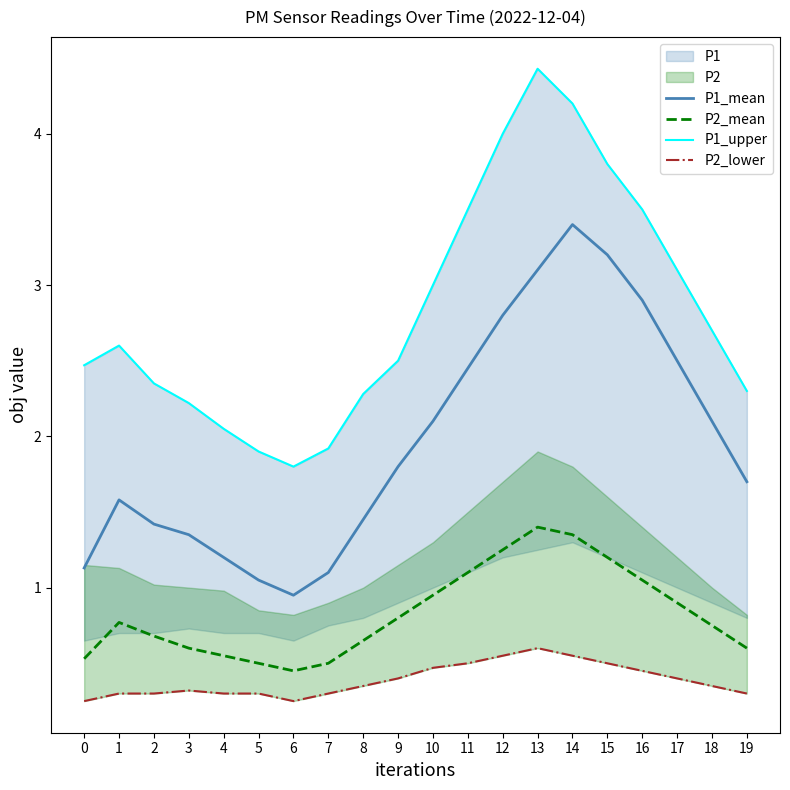

Reading left to right, transcribe all the data shown in this chart.

P1_mean: 0=1.1	1=1.6	2=1.4	3=1.4	4=1.2	5=1.1	6=0.9	7=1.1	8=1.4	9=1.8	10=2.1	11=2.5	12=2.8	13=3.1	14=3.4	15=3.2	16=2.9	17=2.5	18=2.1	19=1.7
P2_mean: 0=0.5	1=0.8	2=0.7	3=0.6	4=0.6	5=0.5	6=0.5	7=0.5	8=0.7	9=0.8	10=0.9	11=1.1	12=1.2	13=1.4	14=1.4	15=1.2	16=1.1	17=0.9	18=0.8	19=0.6
P1_upper: 0=2.5	1=2.6	2=2.4	3=2.2	4=2.0	5=1.9	6=1.8	7=1.9	8=2.3	9=2.5	10=3.0	11=3.5	12=4.0	13=4.4	14=4.2	15=3.8	16=3.5	17=3.1	18=2.7	19=2.3
P2_lower: 0=0.2	1=0.3	2=0.3	3=0.3	4=0.3	5=0.3	6=0.2	7=0.3	8=0.3	9=0.4	10=0.5	11=0.5	12=0.6	13=0.6	14=0.6	15=0.5	16=0.5	17=0.4	18=0.3	19=0.3